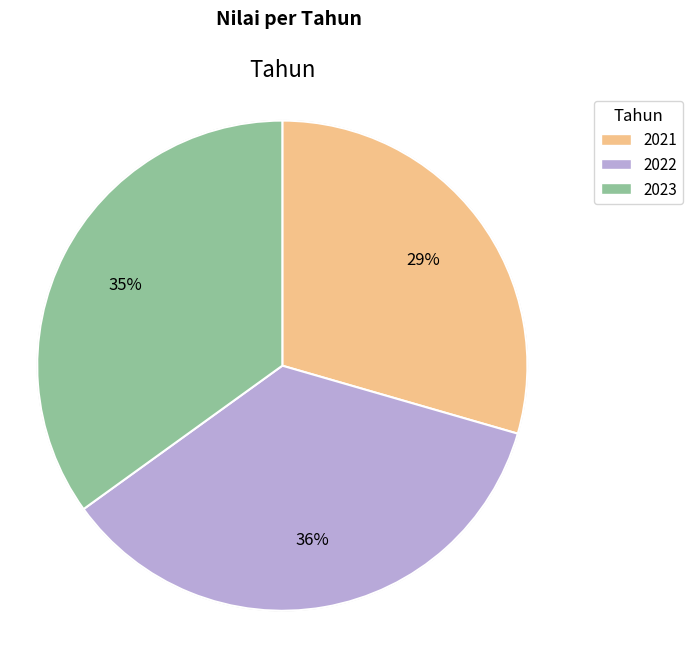

Is 2023 the majority of the pie?

No